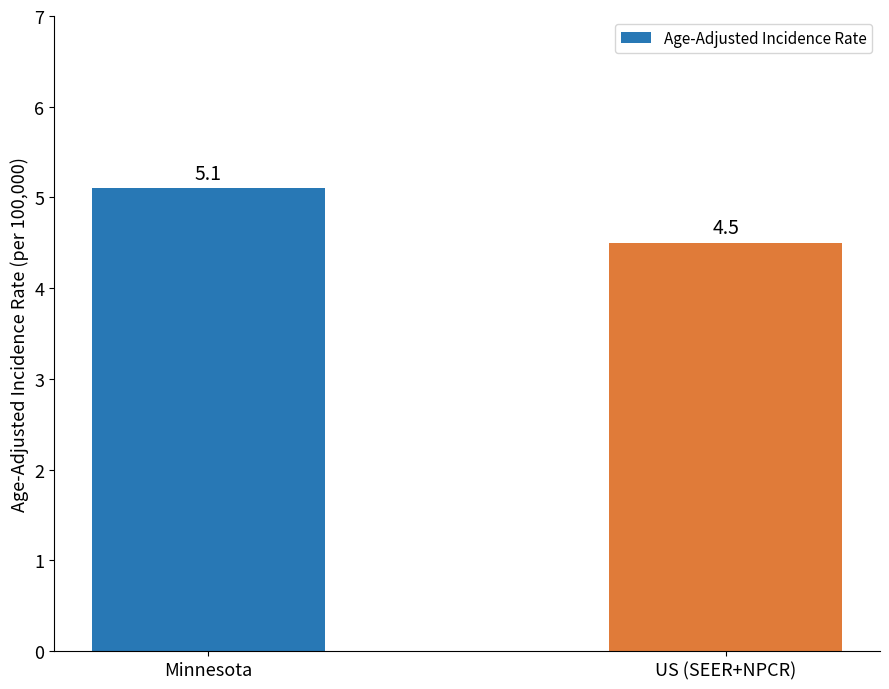

How many bars are there in total?

2